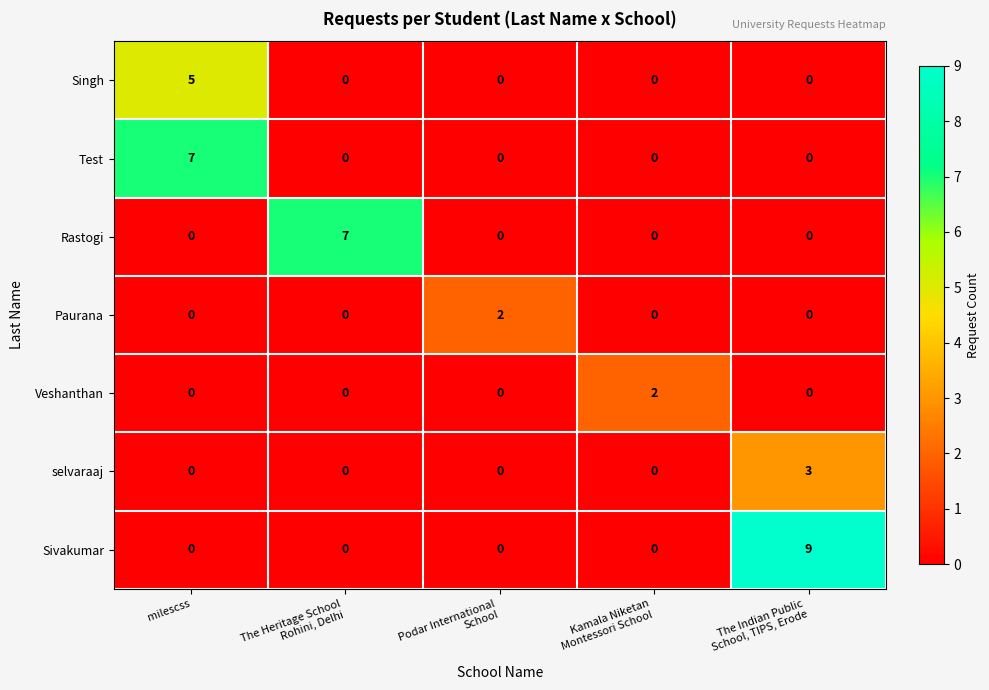

Which series has the largest range (max minus min)?

Sivakumar